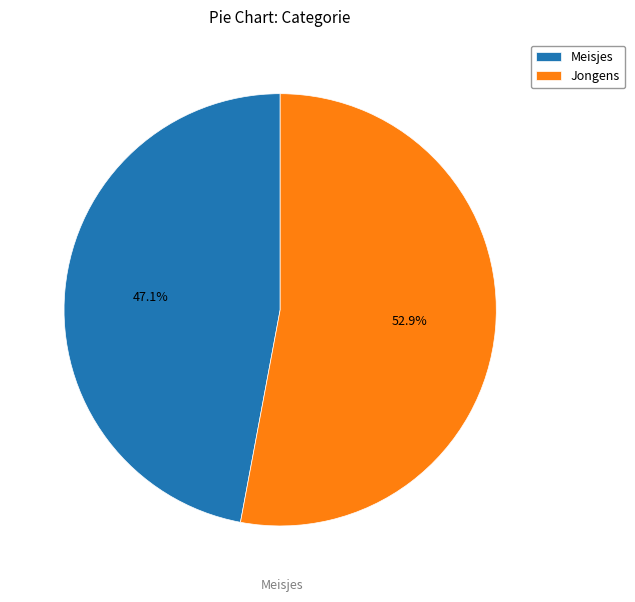

Rank the categories by value from lowest to highest.

Meisjes, Jongens